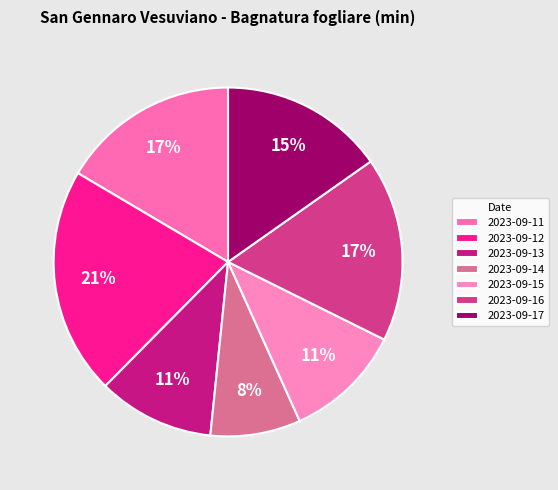

To the nearest percent, what is the combined percentage of 2023-09-14 and 2023-09-11?

25%